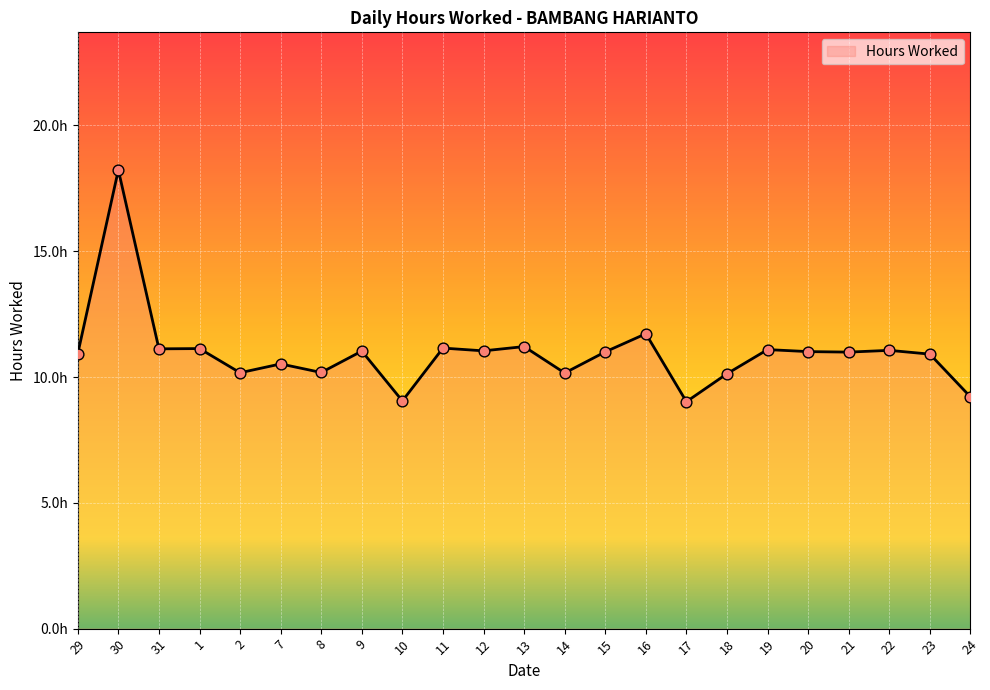

Between 22 and 19, which is larger?

19